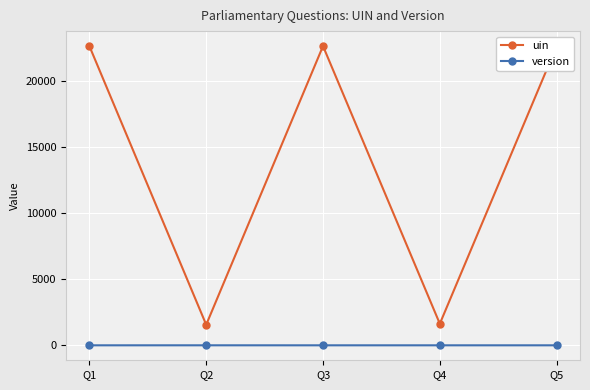

What is the value of the uin point at the 4th from the left?

1636